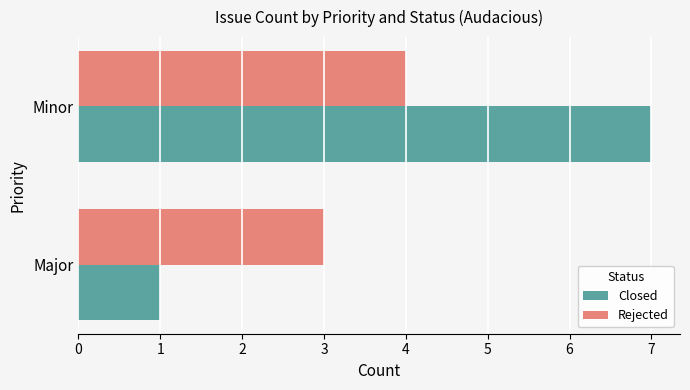

Which series has the largest total across all categories?

Closed